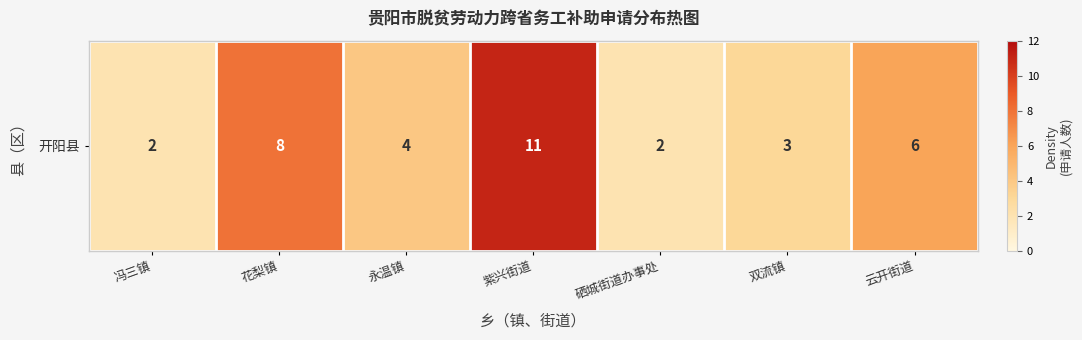

At which label is the value closest to 6?

云开街道